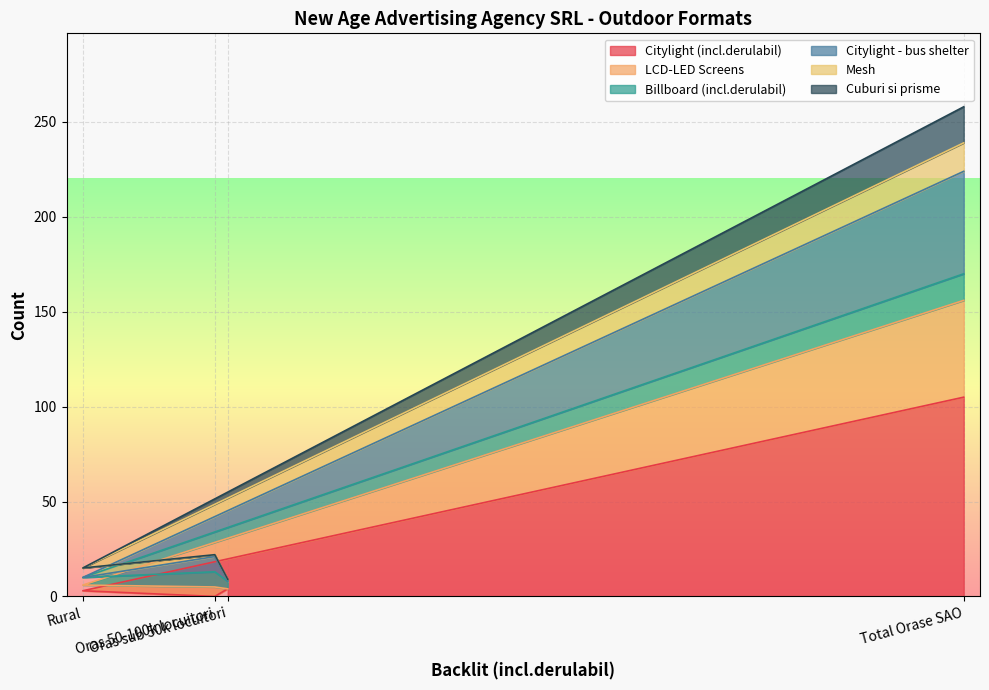

What is the maximum value for Citylight (incl.derulabil)?

105